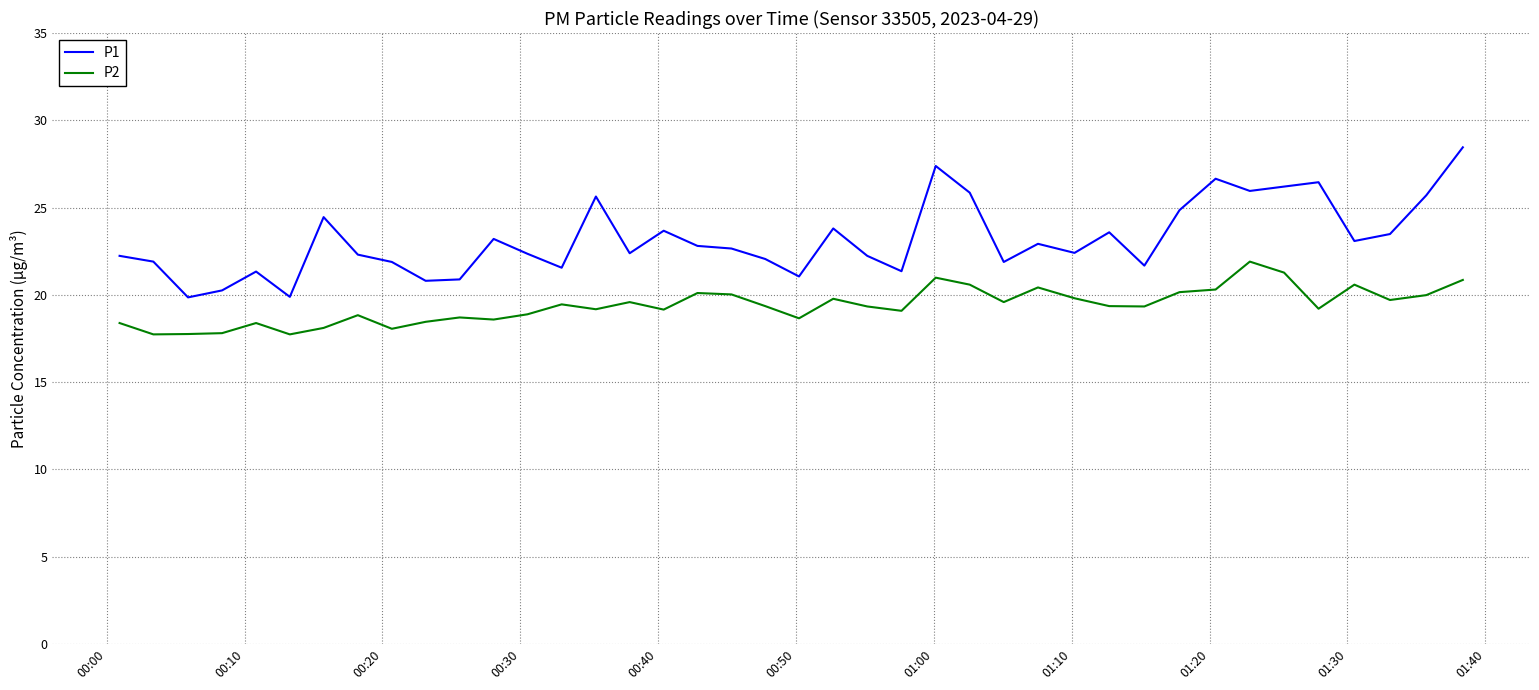

What is the highest value of the P2 series?

21.9